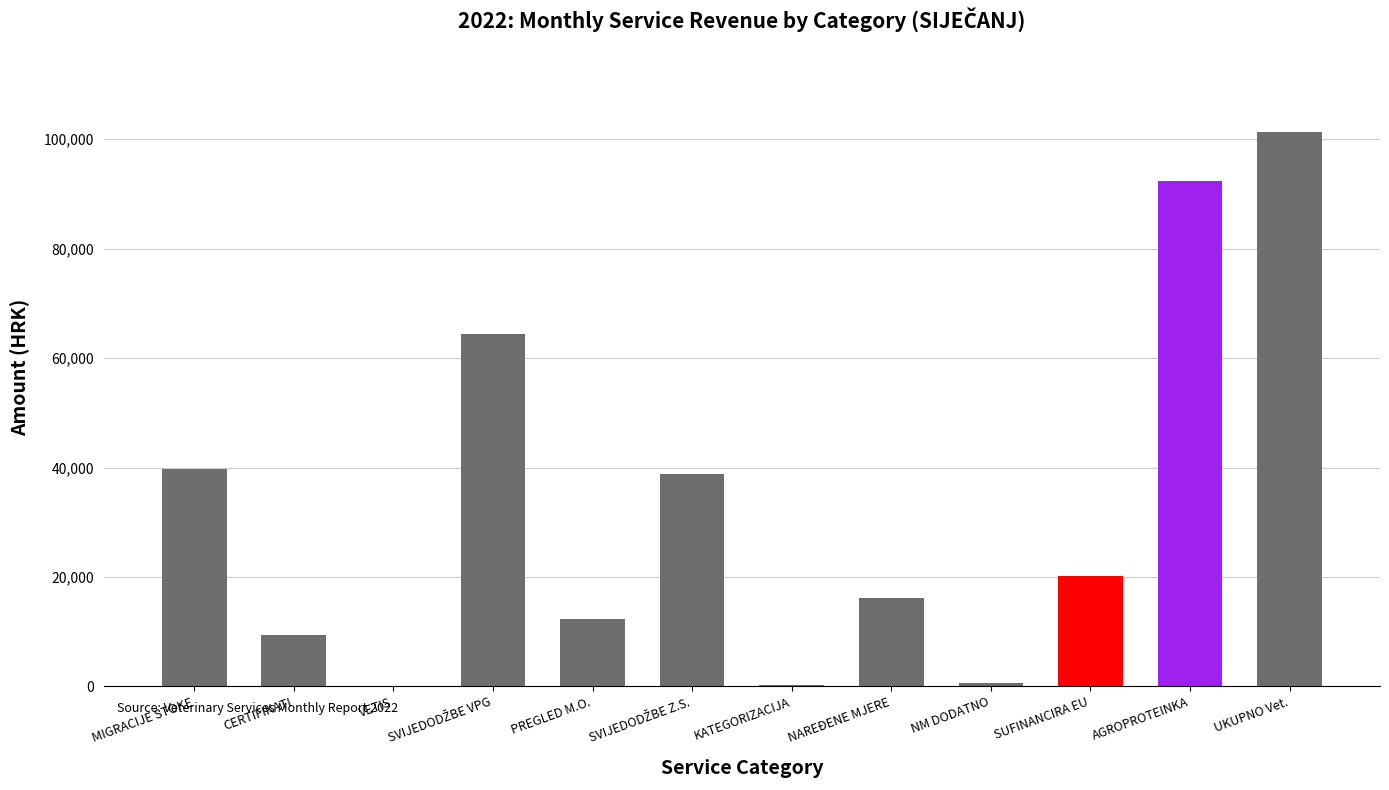

What is the sum of all values?

395585.8